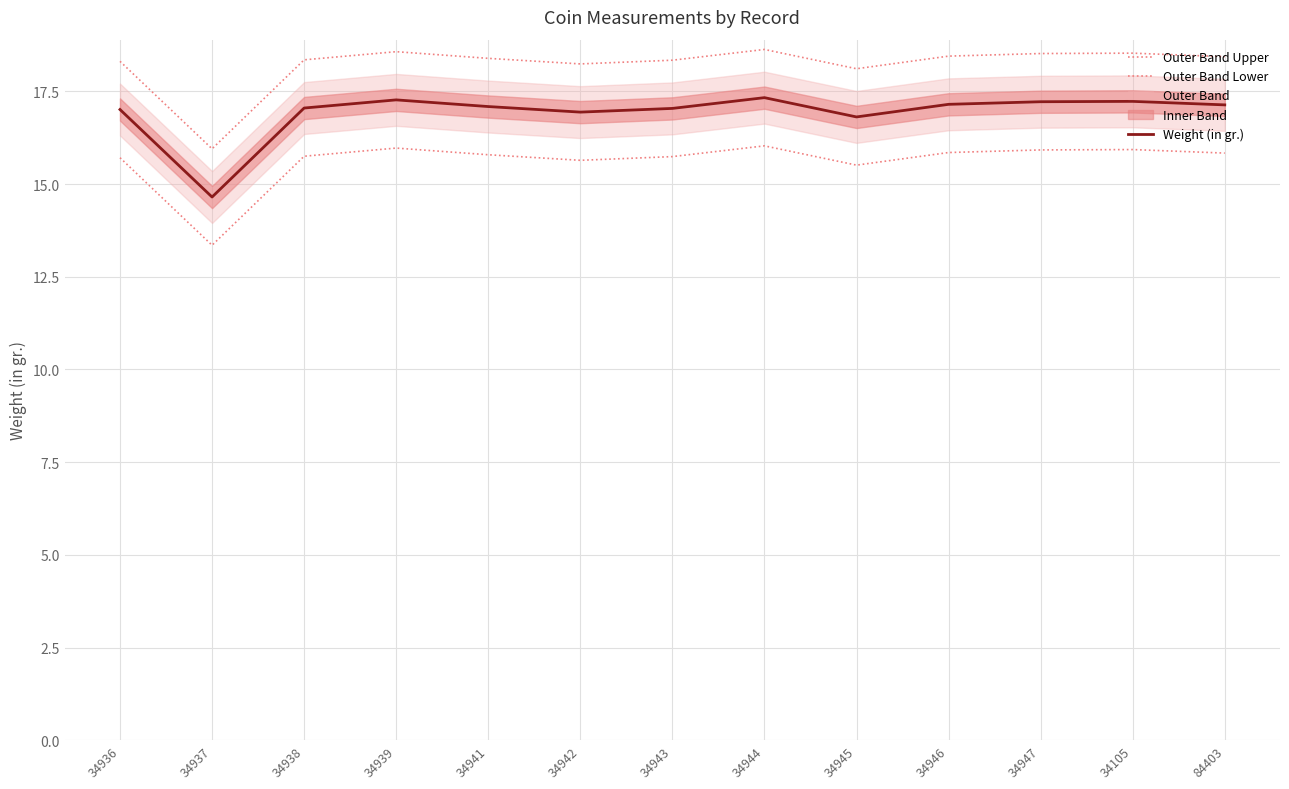

True or false: Weight (in gr.) has a value of 17.1 at 34941.

True